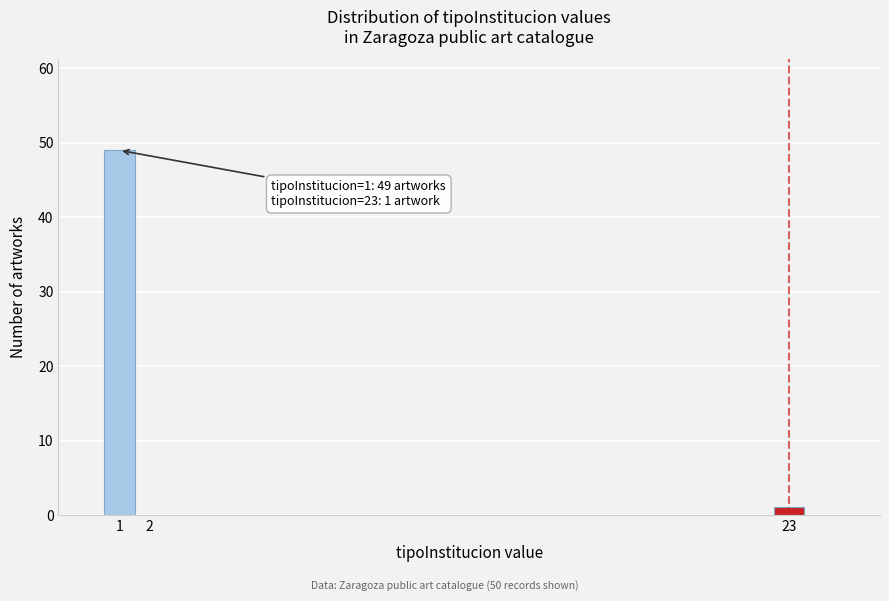

Reading left to right, extract all data points from this chart.

1=49	23=1